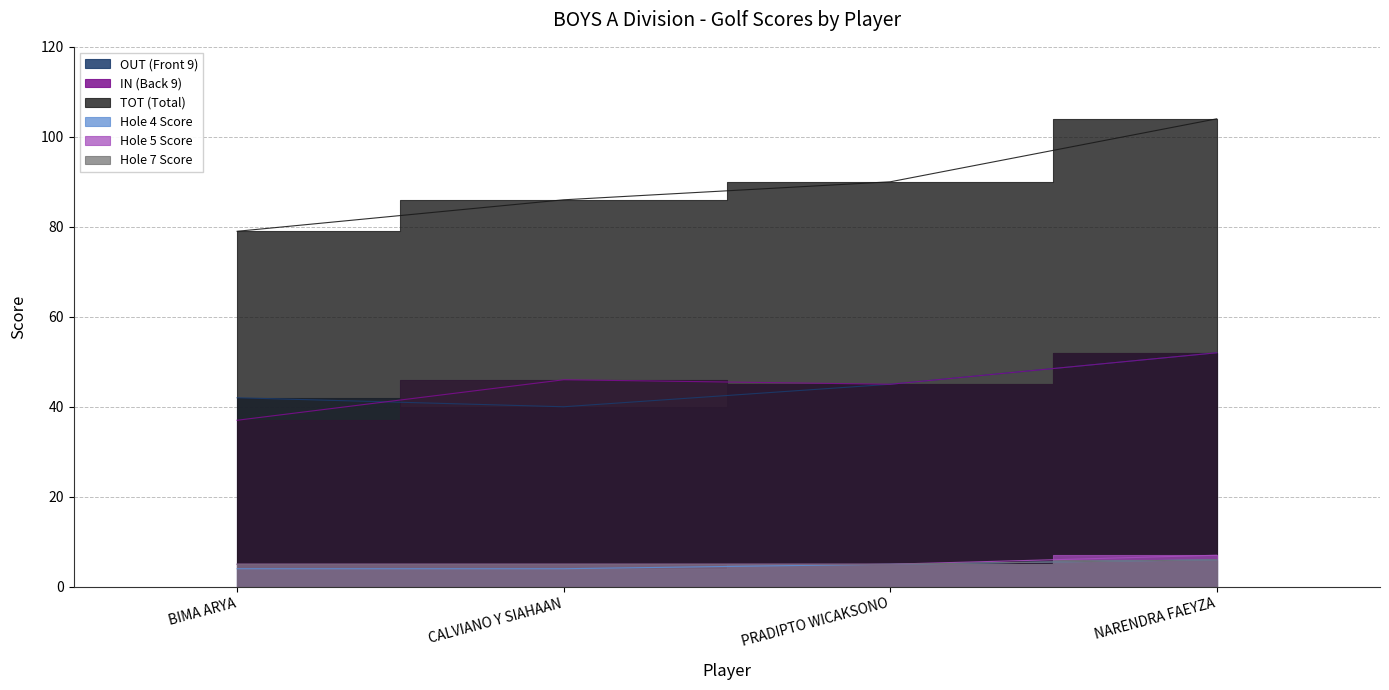

What is the value of the Hole 4 Score point at the 2nd from the left?

4